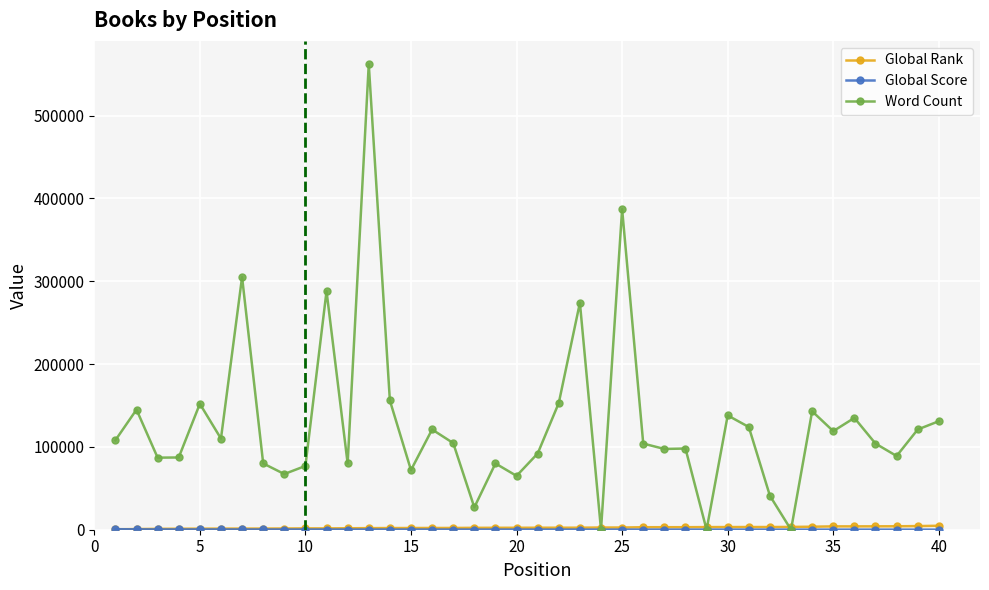

What is the value of the Word Count point at the 30th from the left?

138000